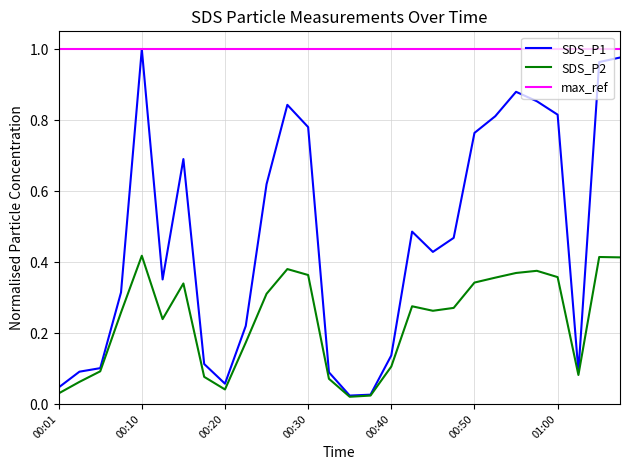

Which series has the largest range (max minus min)?

SDS_P1